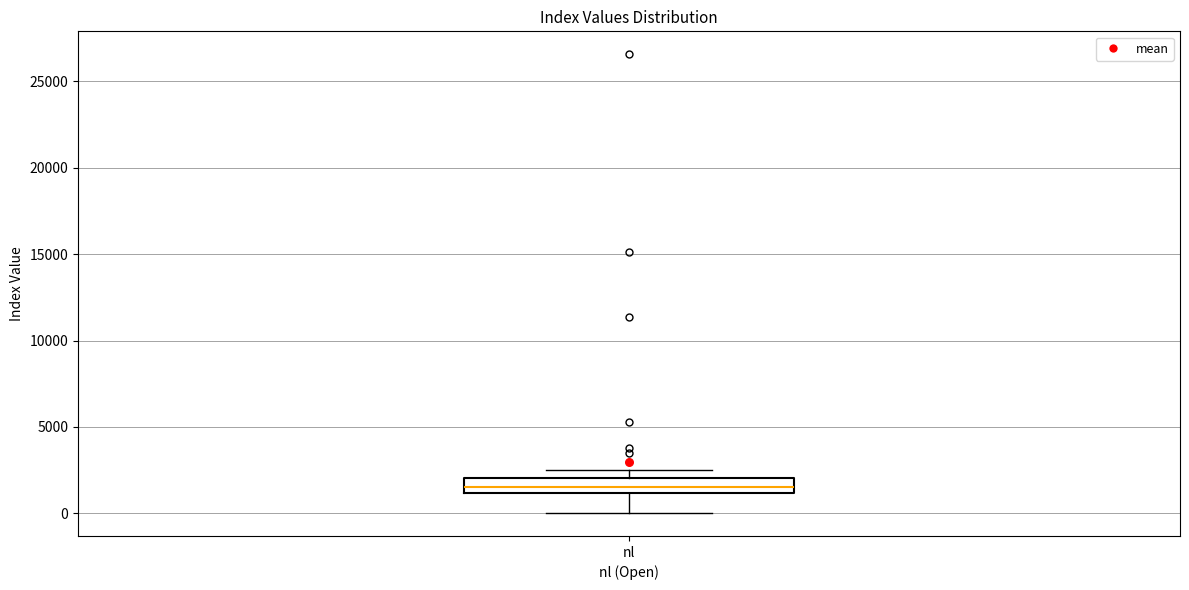

Read this box plot against the y-axis: the position of the median line, the range covered by the box, and the ends of both whiskers. The values are not printed on the chart, so give them approximately, as read against the axis.

median 1500, box 1000 to 2000, whiskers 0 to 2500